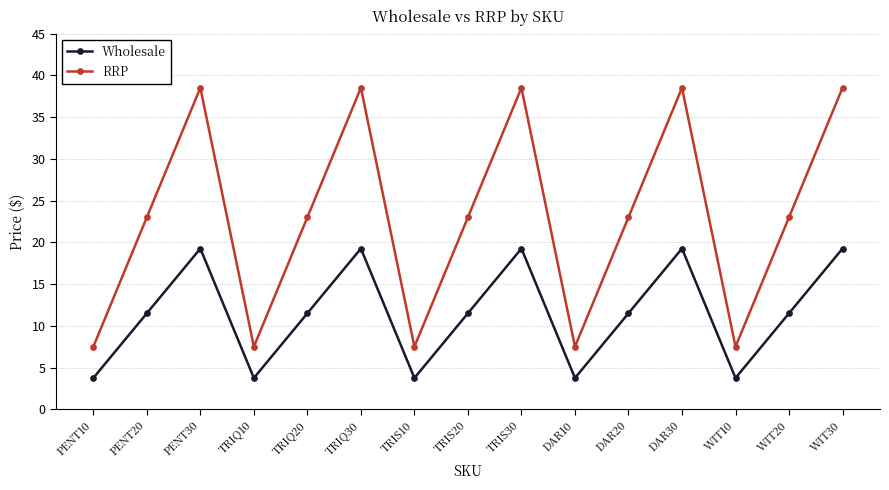

Which series has the widest spread of values?

RRP